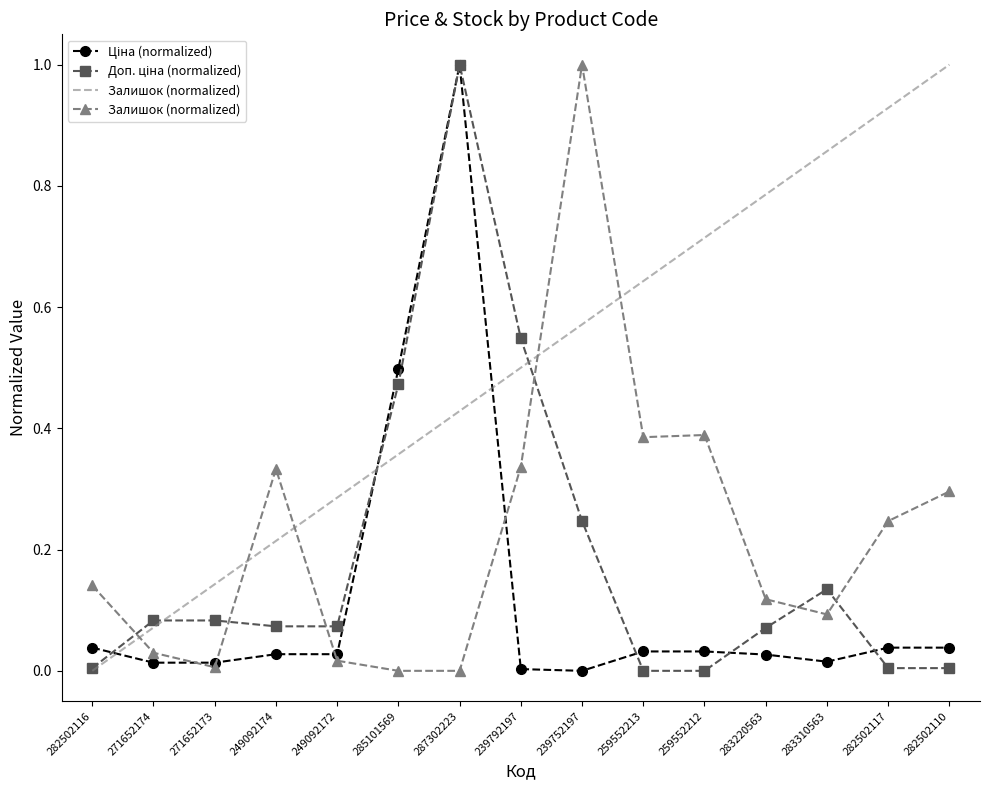

Is it true that Ціна (normalized) equals 0.0 at 283220563?

True